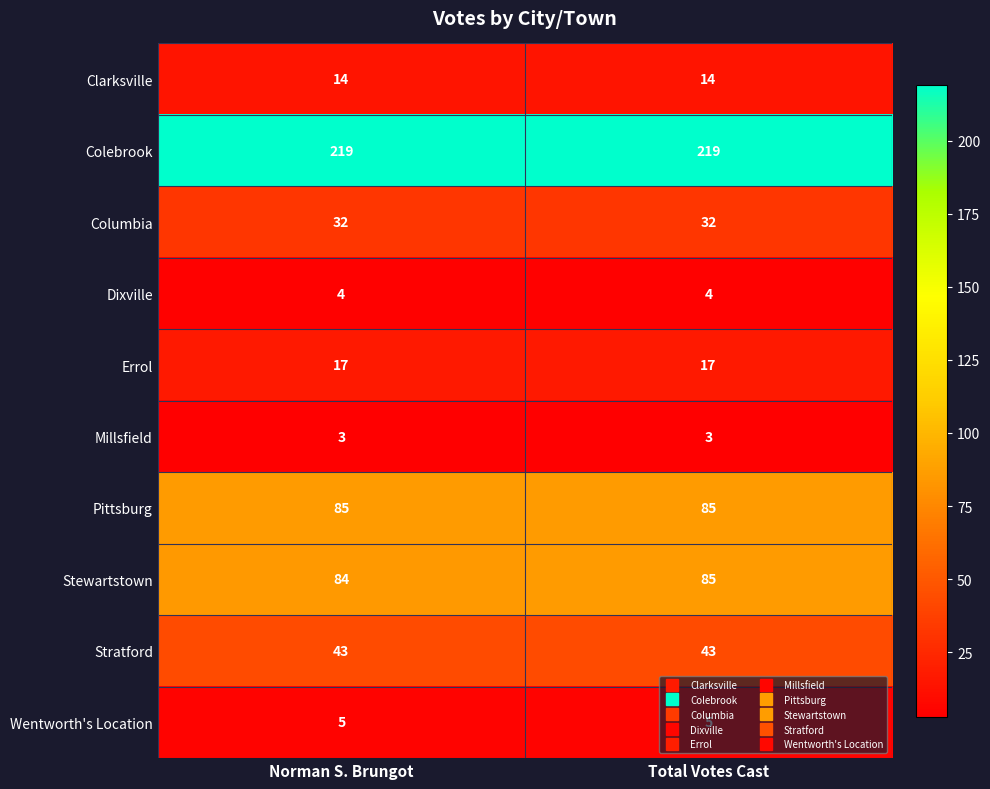

Is the value of Wentworth's Location at Total Votes Cast greater than the value of Errol at Total Votes Cast?

No